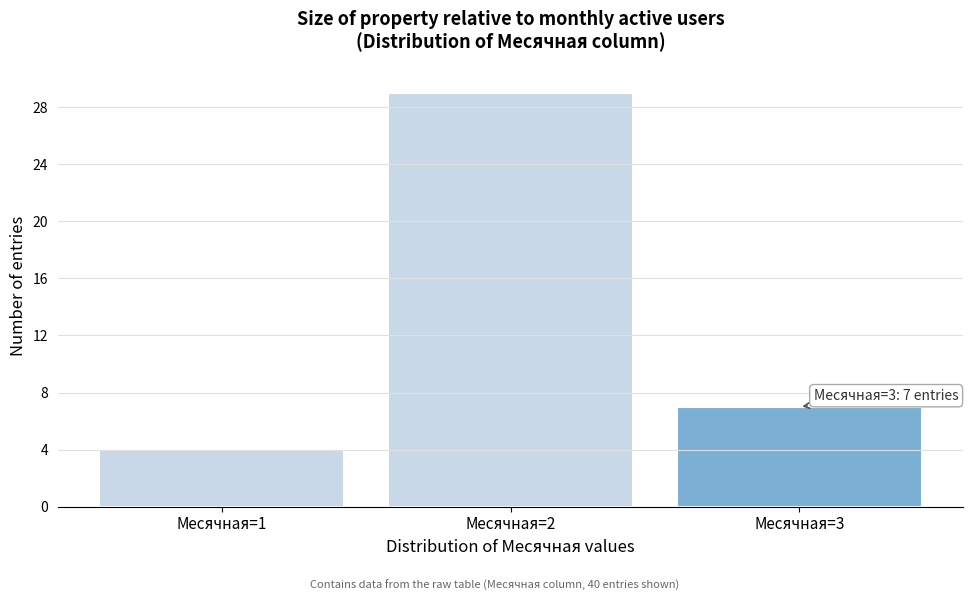

Over which range of the x-axis is the bar tallest?

1.5 to 2.5